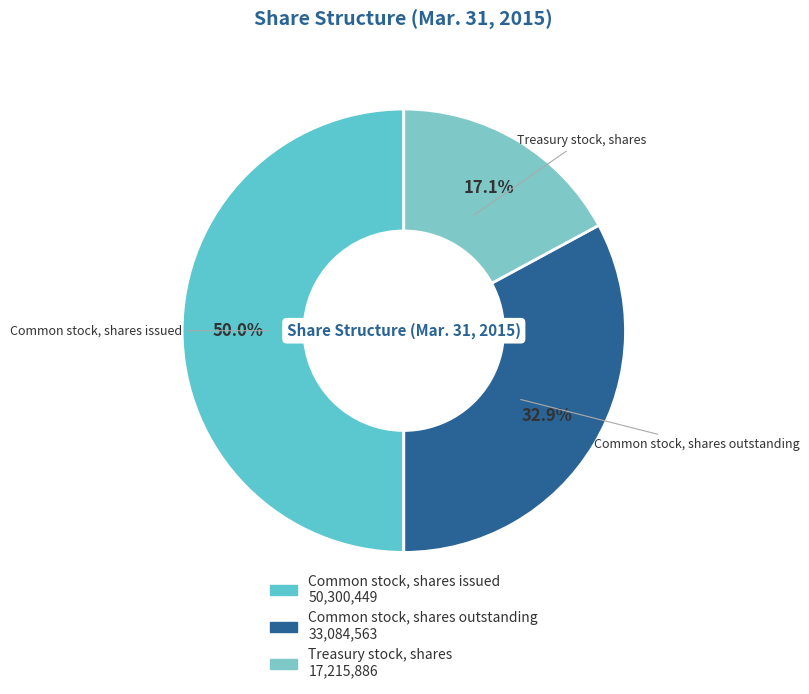

The Treasury stock, shares slice represents 23% of the pie. True or false?

False